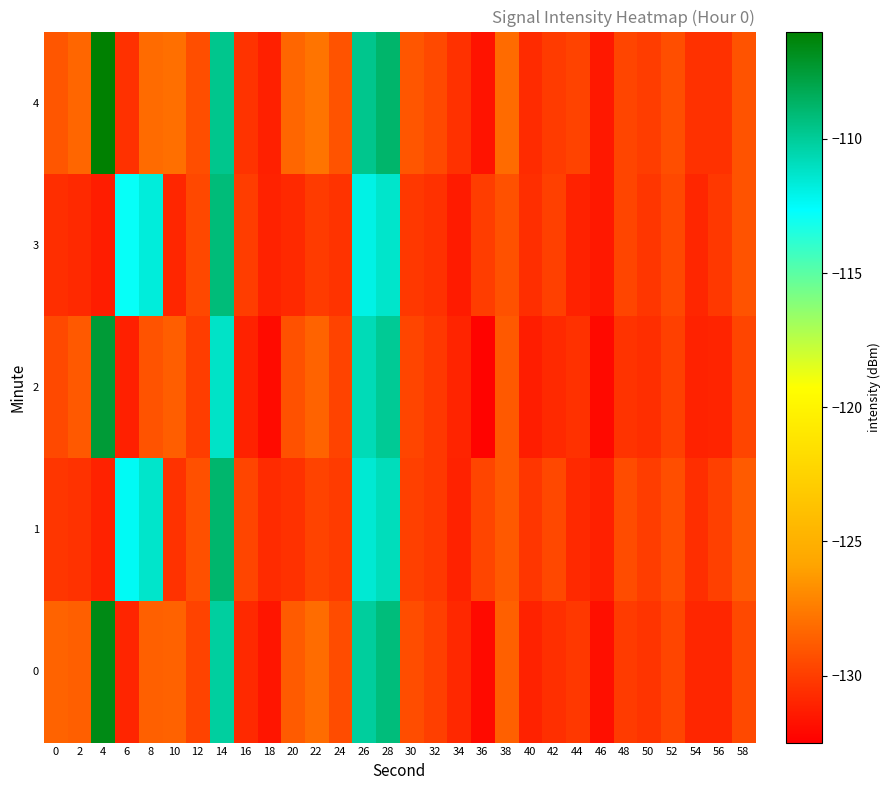

What is the spread (max minus min) of values at 4?

25.2